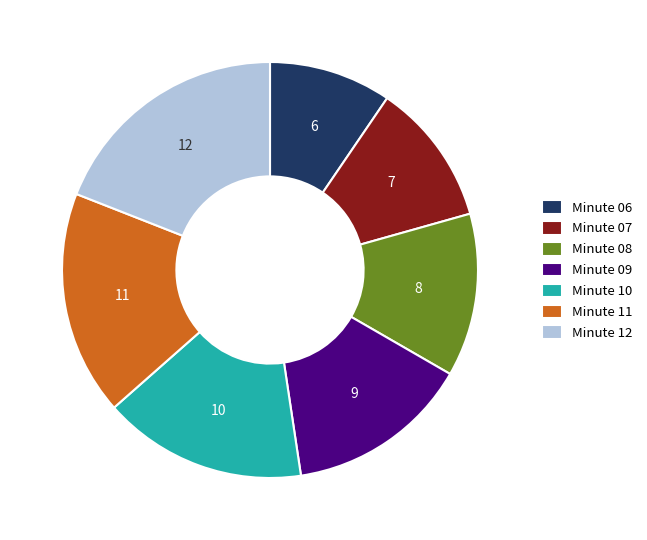

Which category has the smallest portion of the pie?

Minute 06